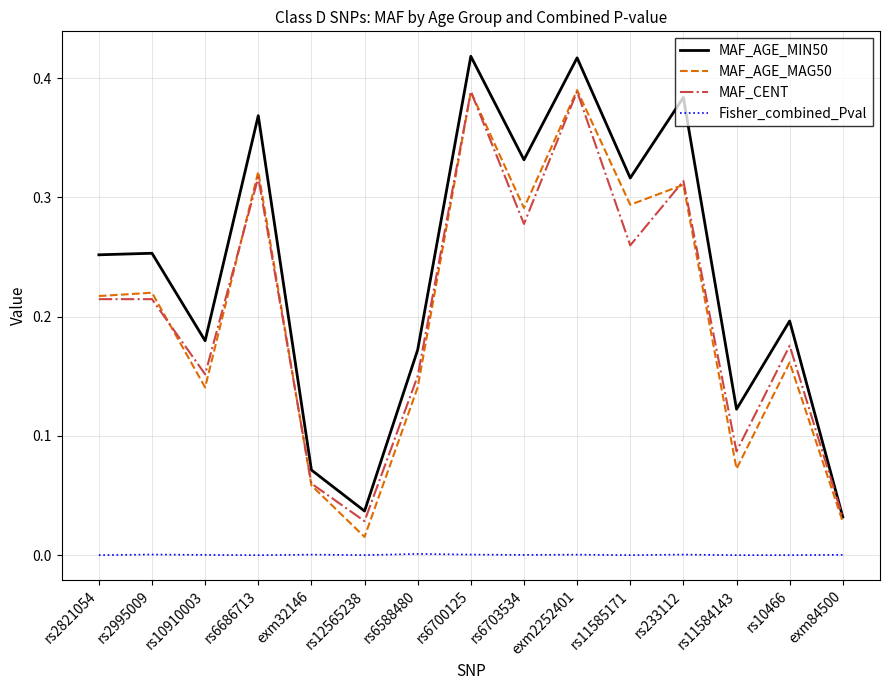

Where is the first local minimum for MAF_CENT?

rs10910003